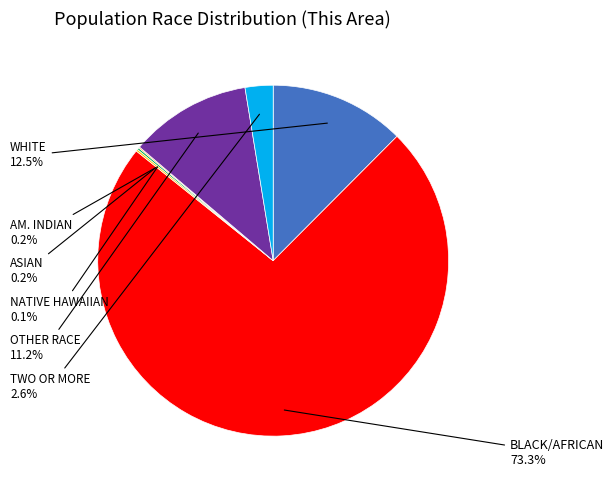

Between BLACK/AFRICAN and WHITE, which is larger?

BLACK/AFRICAN